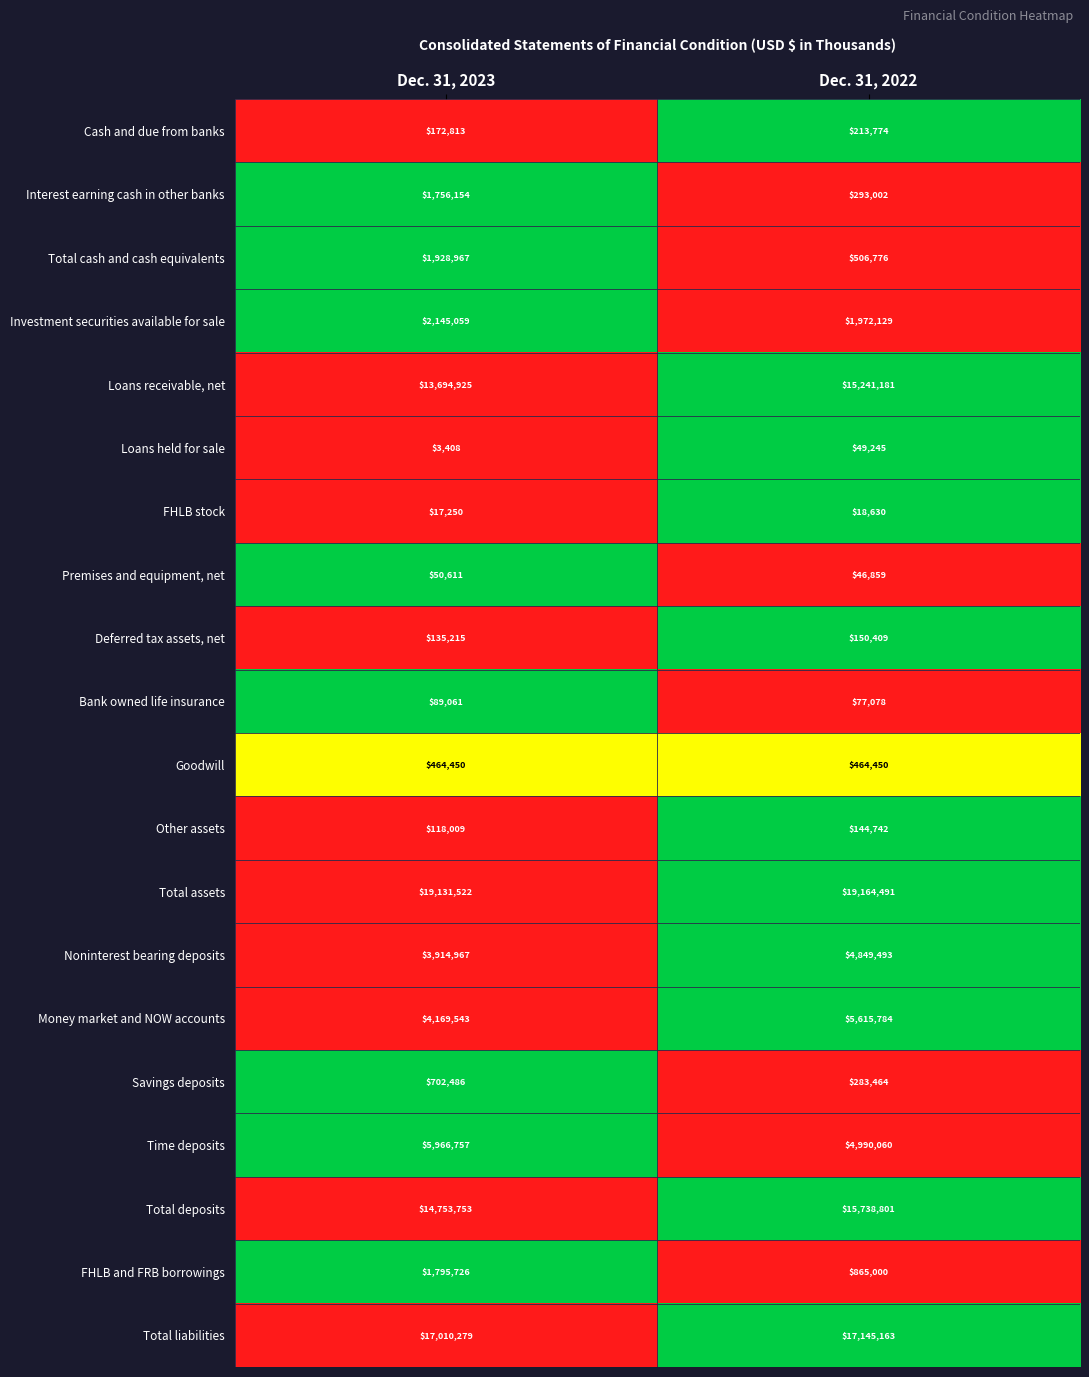

List the labels in order of Investment securities available for sale value, largest first.

Dec. 31, 2023, Dec. 31, 2022